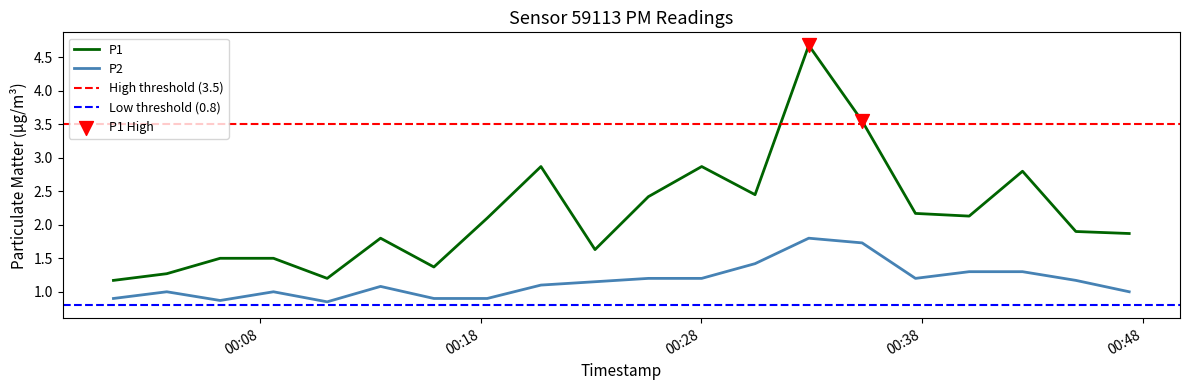

At which category is the sum across all series the highest?

2023-05-10T00:32:52